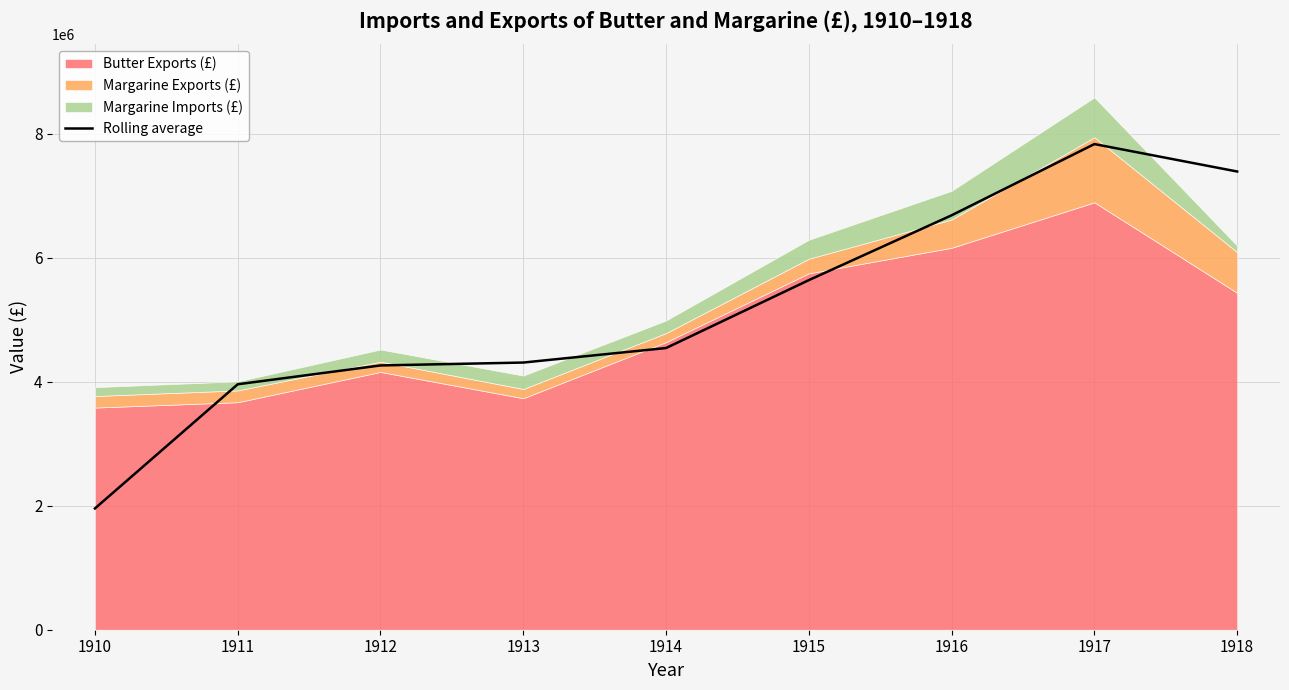

Which category has the highest value across all series?

1917